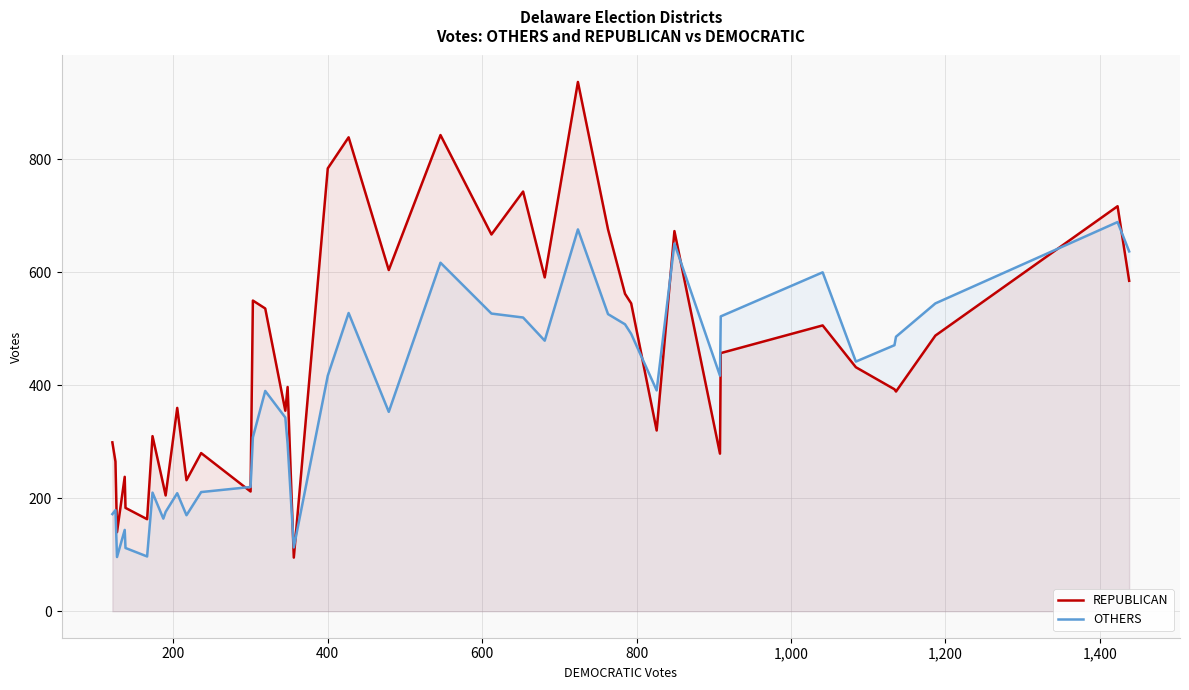

Rank the series by their maximum value, from lowest to highest.

OTHERS, REPUBLICAN